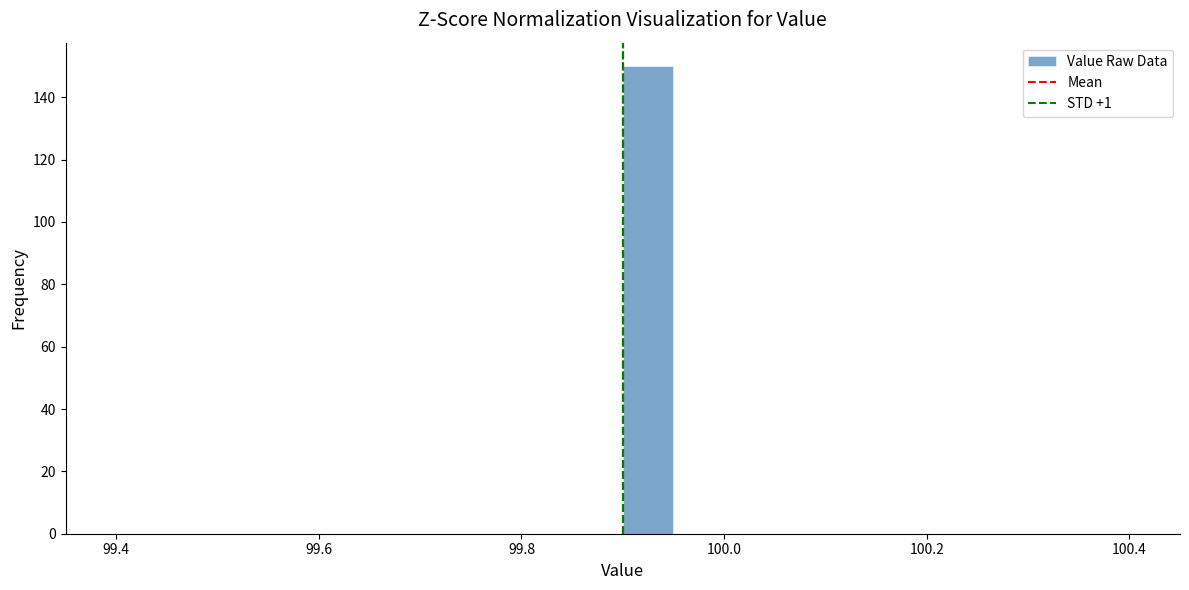

Around what value on the x-axis is the tallest bar? Give the approximate position of its centre, as read against the axis.

99.92